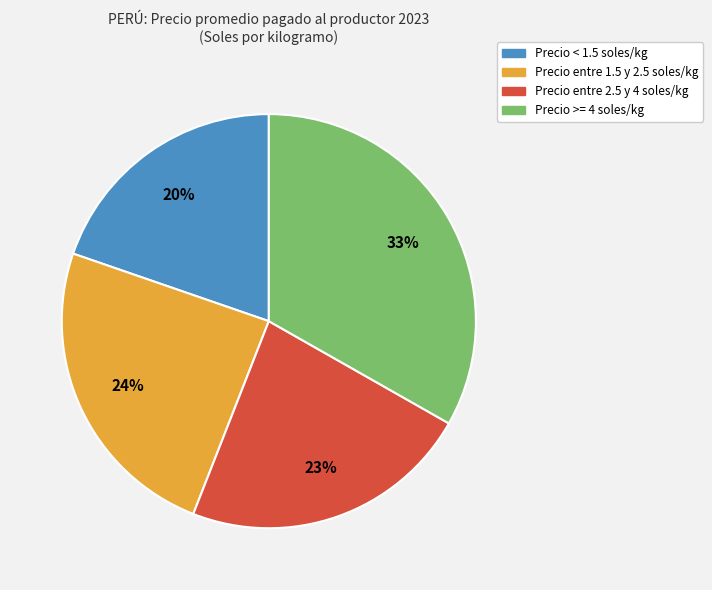

To the nearest percent, what is the average slice percentage?

25%